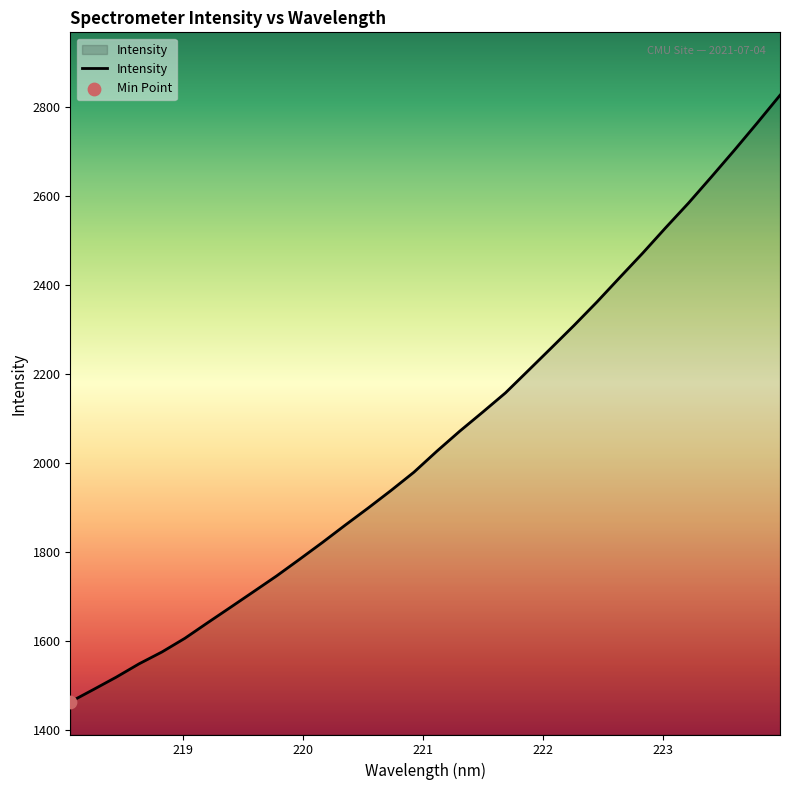

What is the greatest value displayed?

2825.7